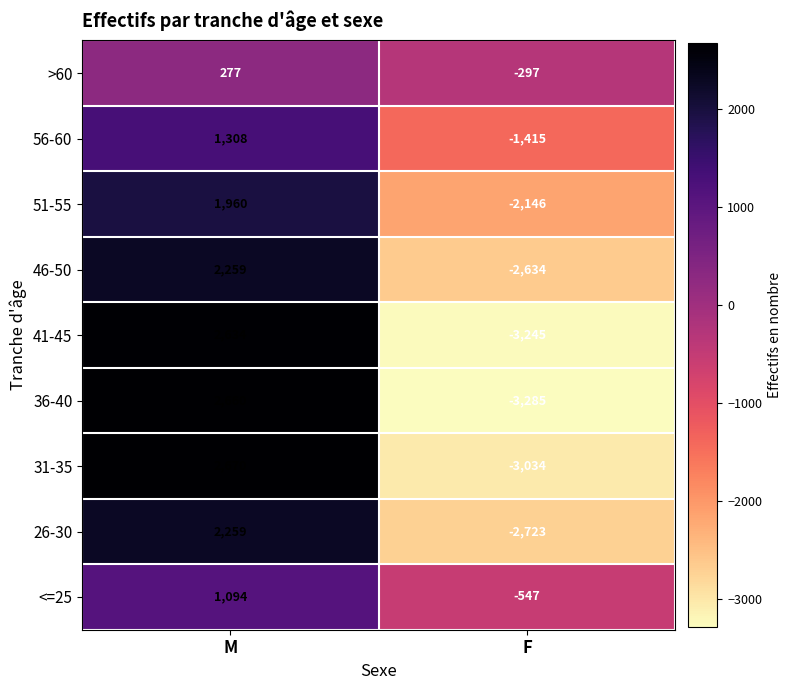

What value does the >60 series have at M?

277